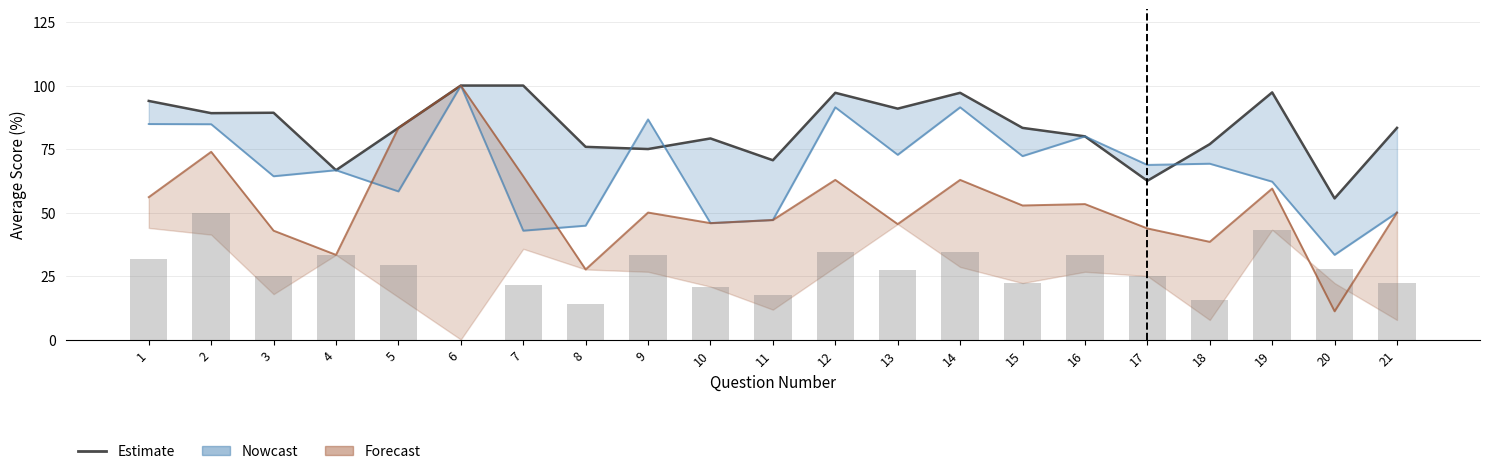

What is the difference between the maximum and minimum values?

44.4